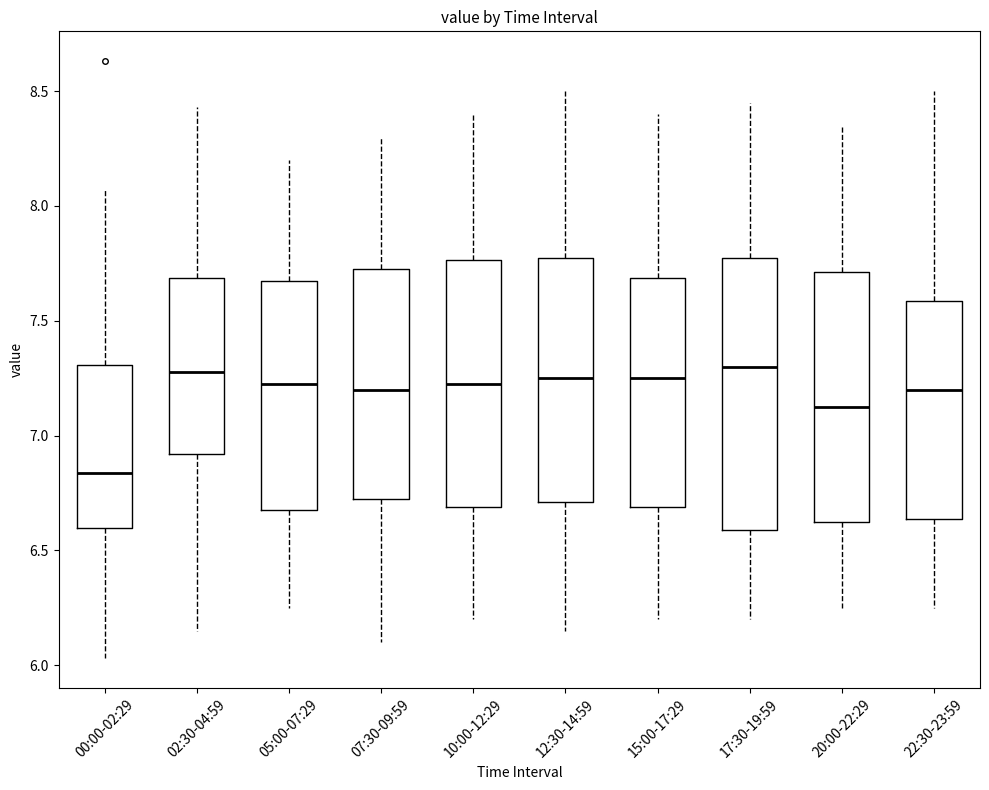

Where is the lower edge of the box for 22:30-23:59 on the y-axis? The values are not printed on the chart, so give them approximately, as read against the axis.

6.65